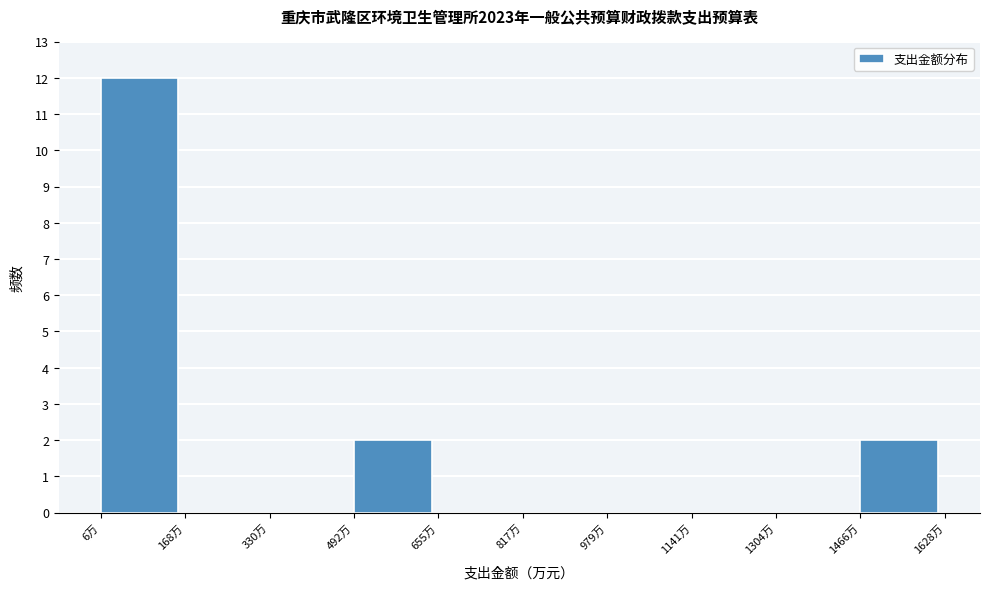

Which range on the x-axis has the tallest bar?

0 to 160